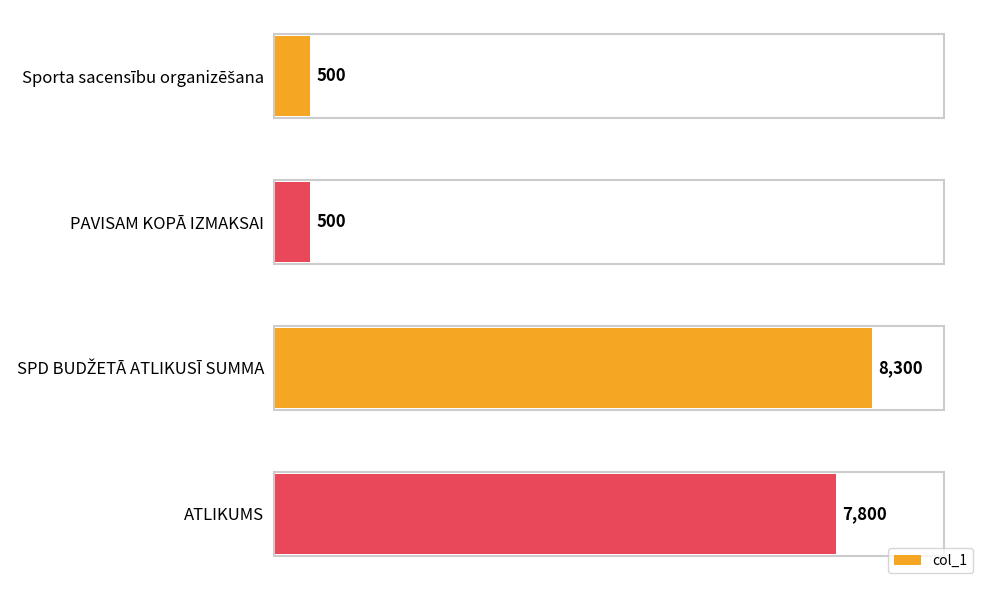

What is the change in value from PAVISAM KOPĀ IZMAKSAI to ATLIKUMS?

+7300